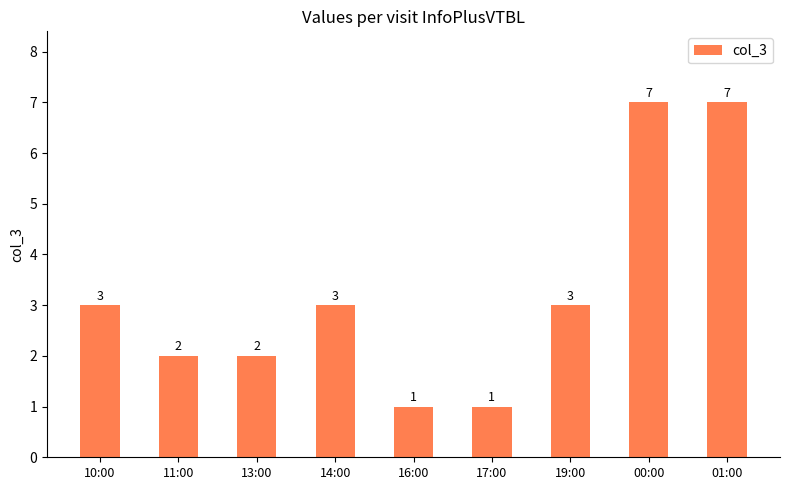

What is the sum of the values at 19:00 and 17:00?

4